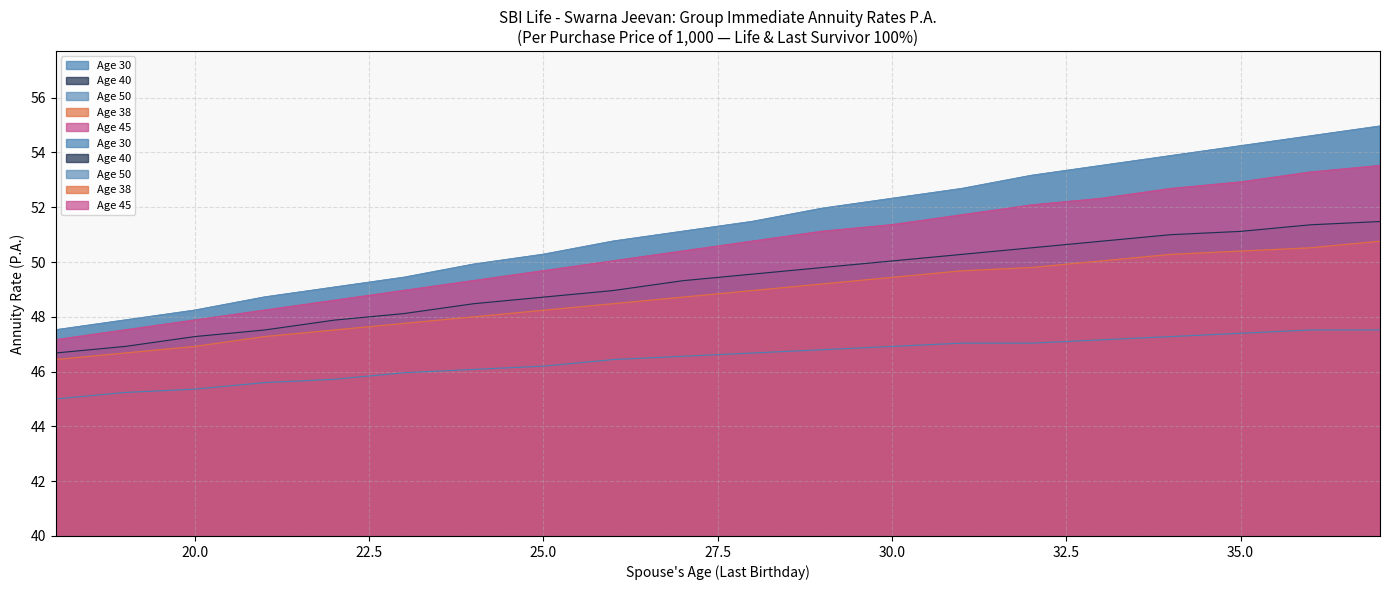

True or false: Age 38 and Age 45 cross at least once.

False